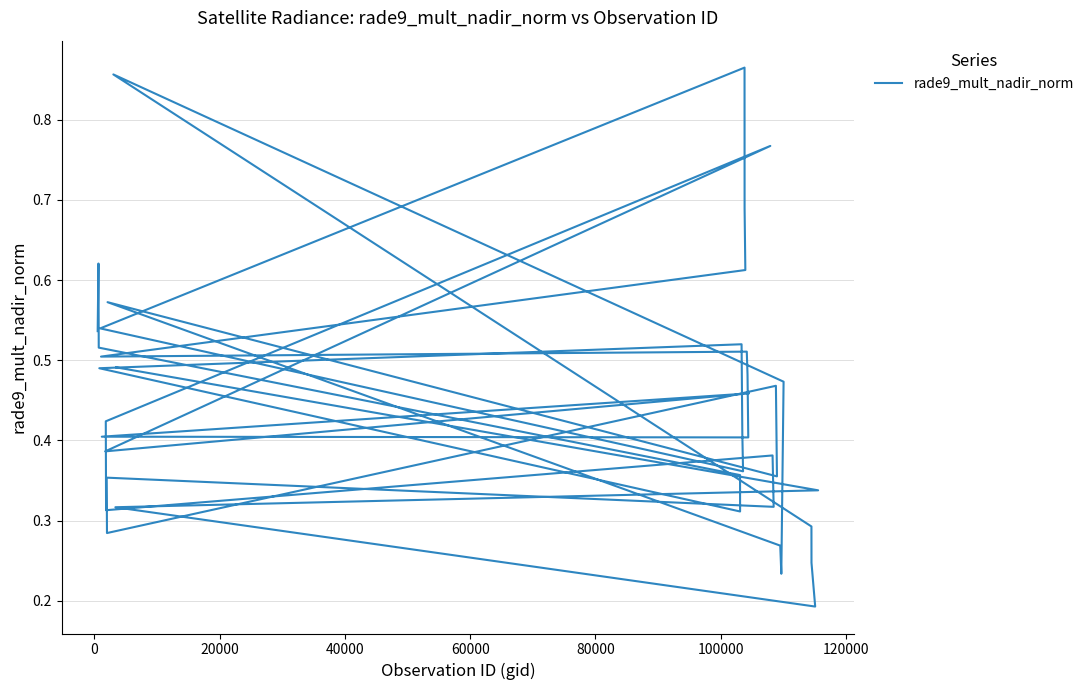

What is the maximum value shown in the chart?

0.9